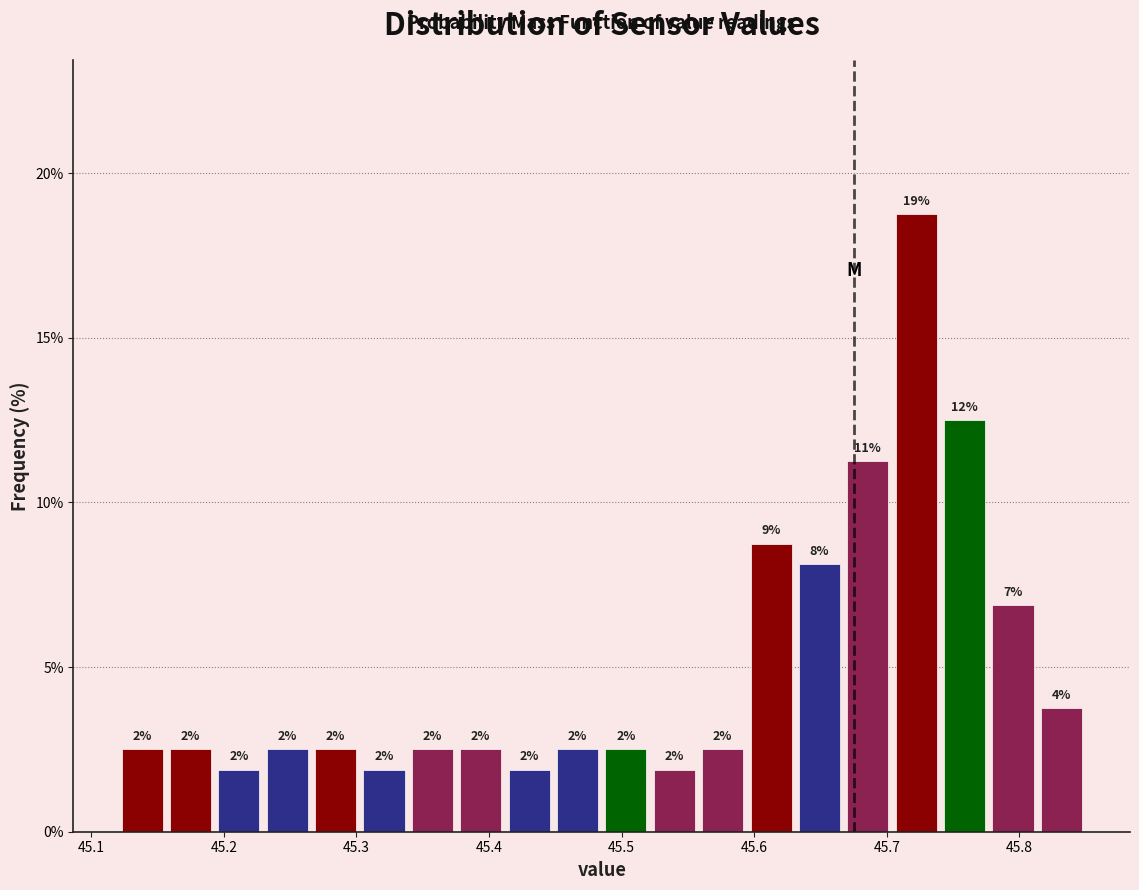

Read against the x-axis, roughly where is the centre of the tallest bar?

45.72